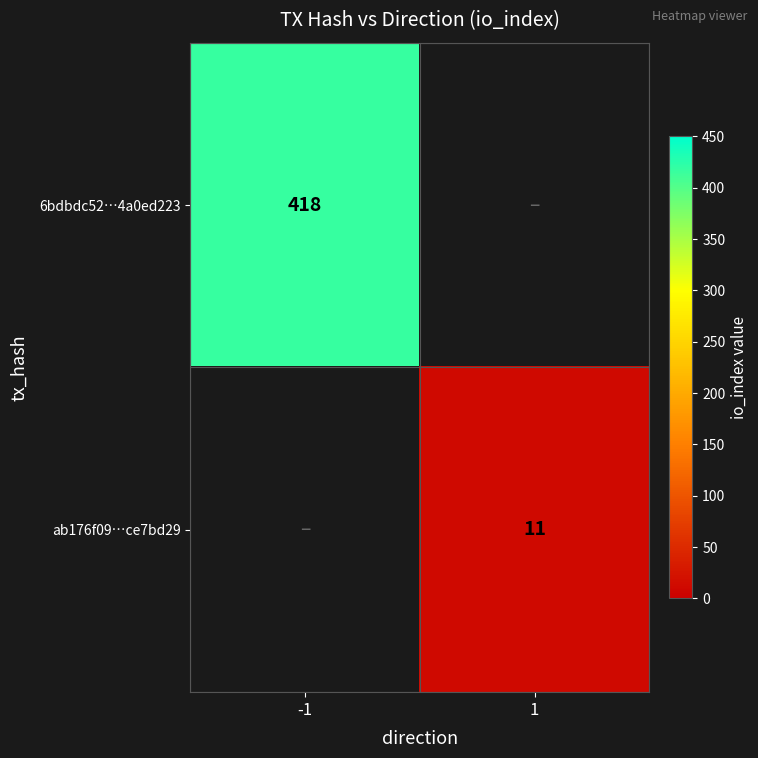

True or false: 6bdbdc52…4a0ed223 has a value of 418 at -1.

True